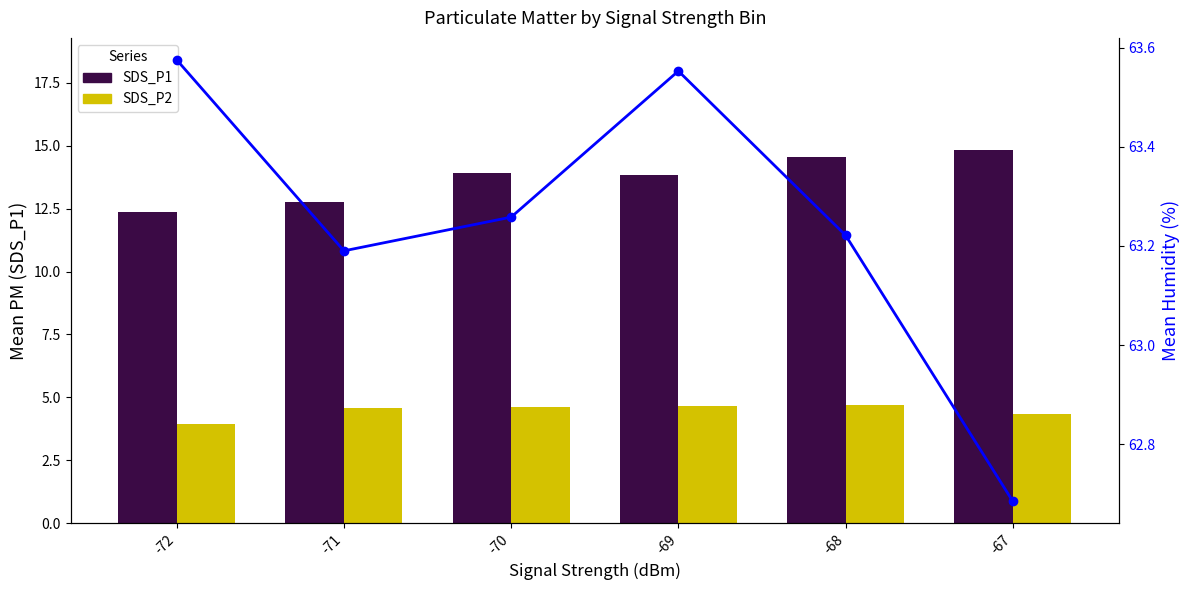

What is the highest value of the SDS_P1 series?

14.8